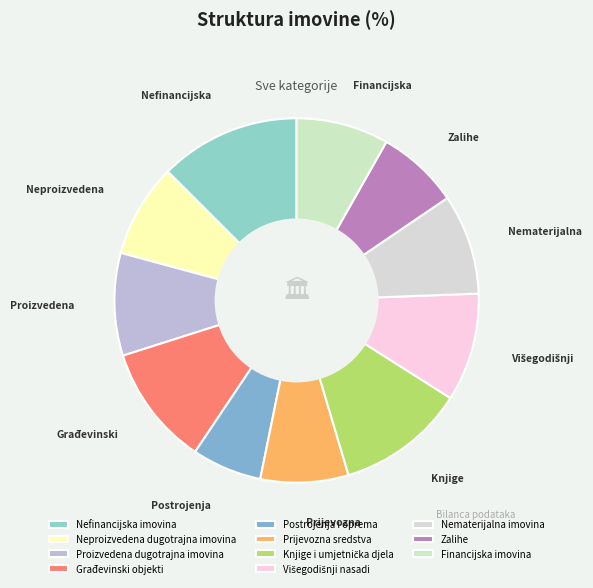

Which slice is the largest?

Nefinancijska imovina